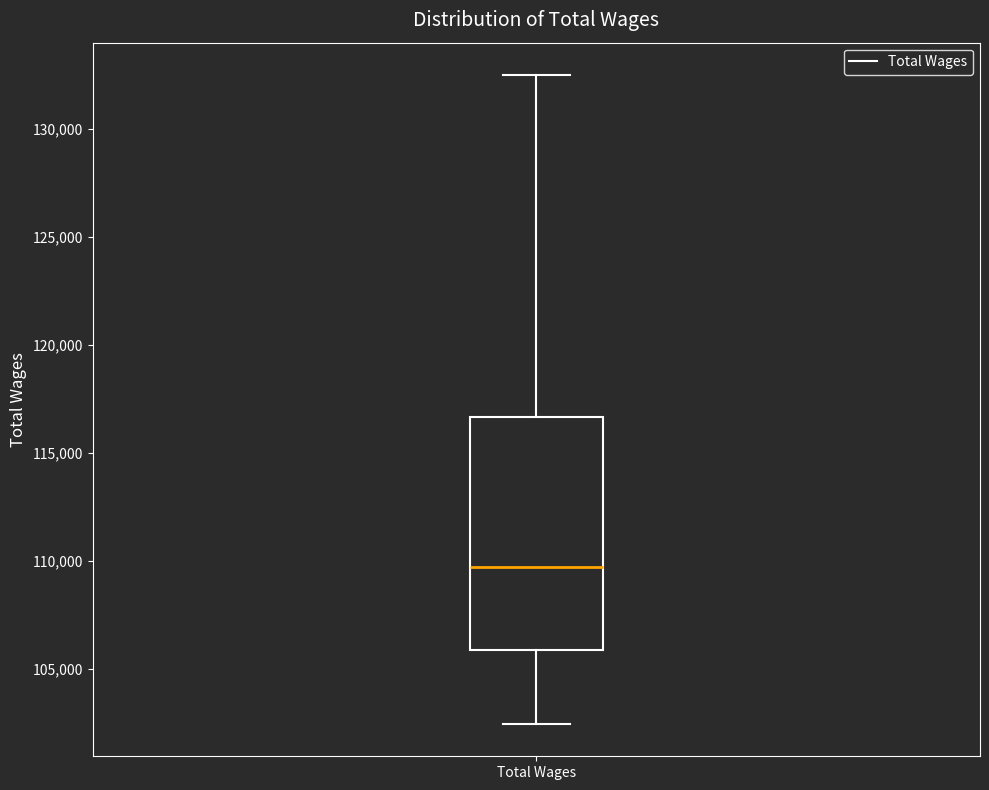

Read this box plot against the y-axis: the position of the median line, the range covered by the box, and the ends of both whiskers. The values are not printed on the chart, so give them approximately, as read against the axis.

median 109500, box 106000 to 116500, whiskers 102500 to 132500